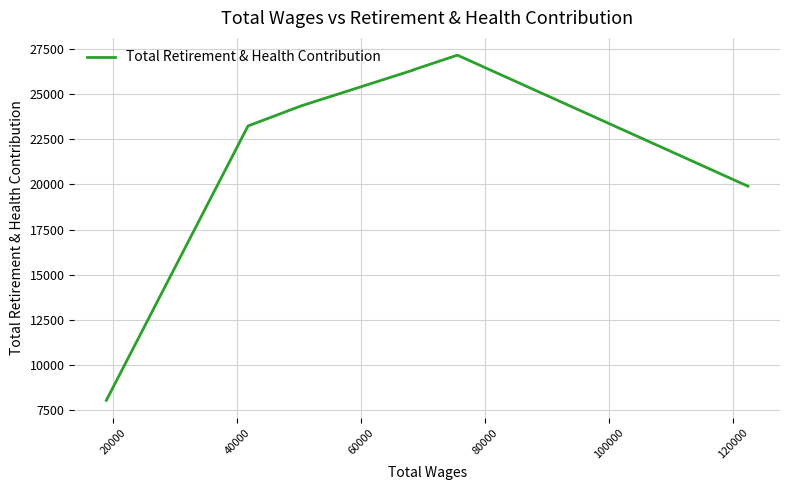

What is the maximum value shown in the chart?

27152.1